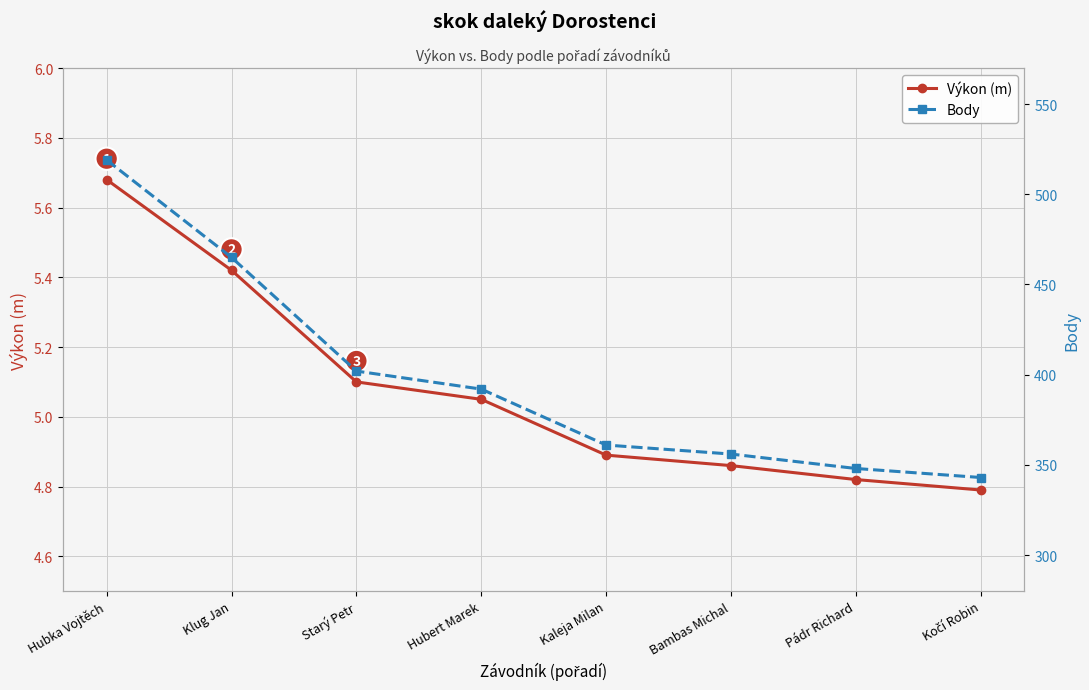

Count the number of categories in the chart.

8